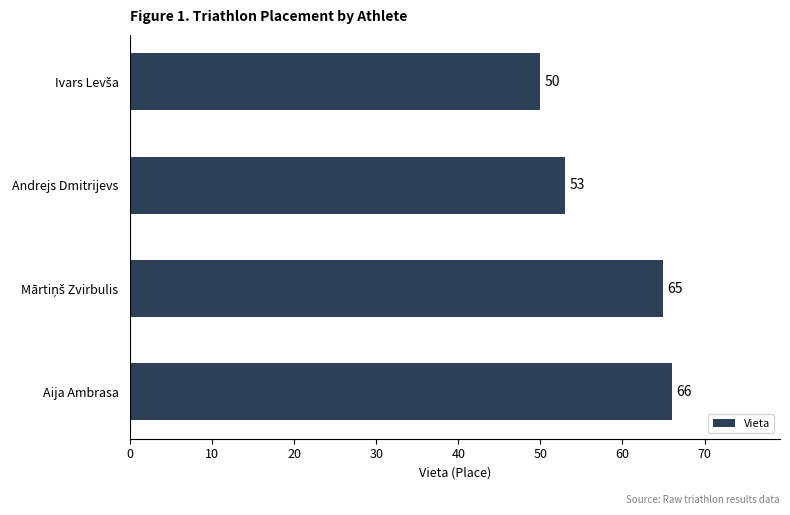

Which label corresponds to the largest value in the chart?

Aija Ambrasa